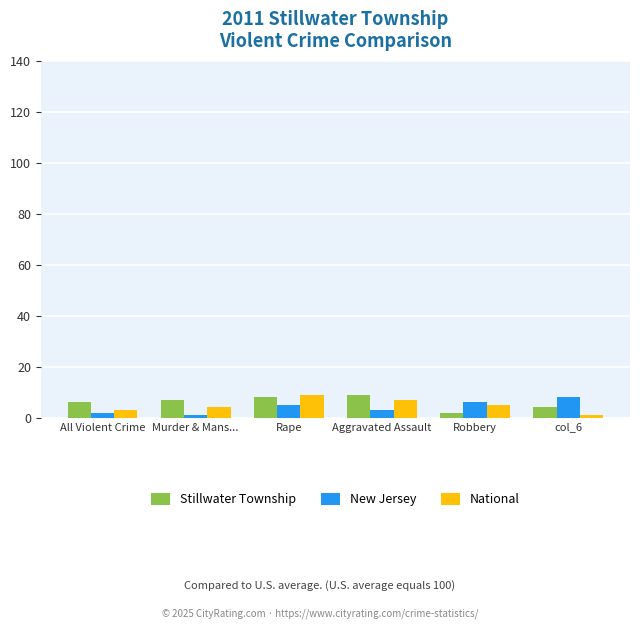

What is the label of the 1st bar from the right?

col_6